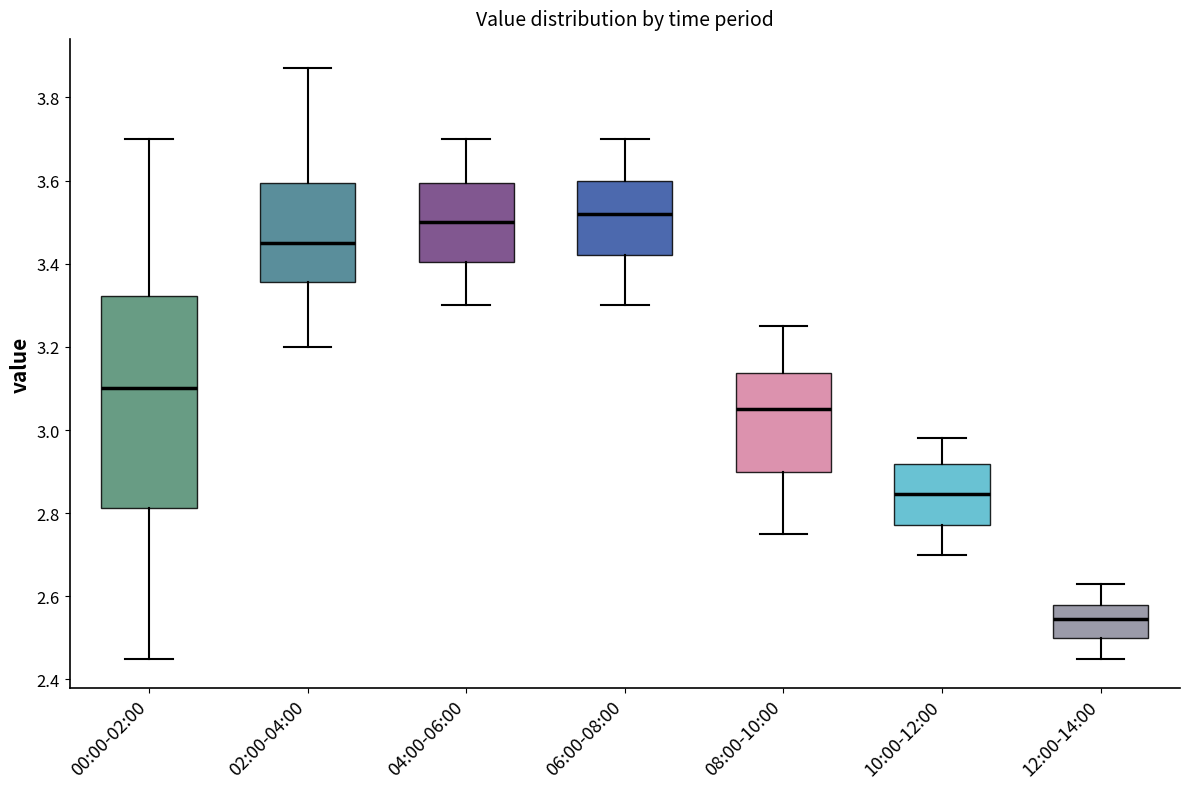

Reading left to right, transcribe this box plot: for each box, give where its median line is, the range the box spans, and where its two whiskers end, as read against the y-axis. The values are not printed on the chart, so give them approximately, as read against the axis.

00:00-02:00: median 3.10, box 2.82 to 3.32, whiskers 2.46 to 3.70
02:00-04:00: median 3.46, box 3.36 to 3.60, whiskers 3.20 to 3.88
04:00-06:00: median 3.50, box 3.40 to 3.60, whiskers 3.30 to 3.70
06:00-08:00: median 3.52, box 3.42 to 3.60, whiskers 3.30 to 3.70
08:00-10:00: median 3.06, box 2.90 to 3.14, whiskers 2.76 to 3.26
10:00-12:00: median 2.84, box 2.78 to 2.92, whiskers 2.70 to 2.98
12:00-14:00: median 2.54, box 2.50 to 2.58, whiskers 2.46 to 2.64